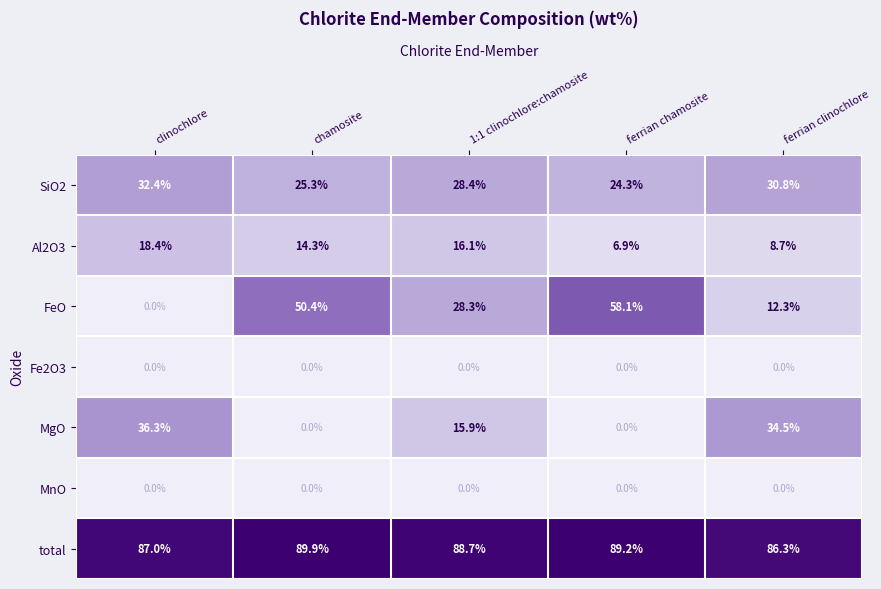

What is the difference between the second highest and second lowest values in the Al2O3 series?

7.4